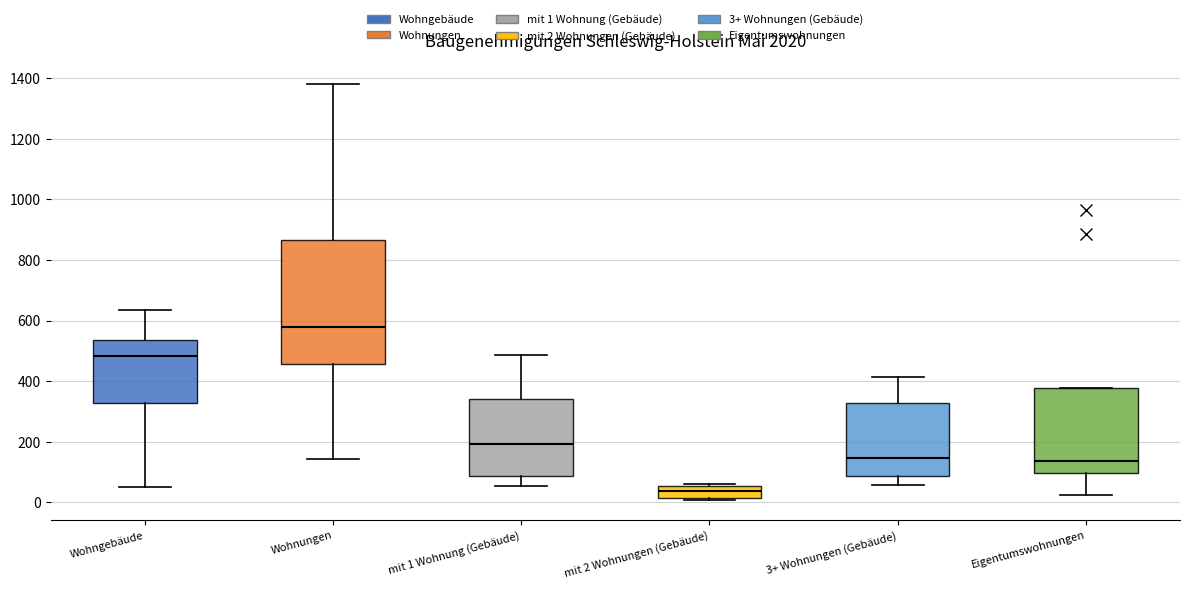

Which box's median line is the lowest?

mit 2 Wohnungen (Gebäude)